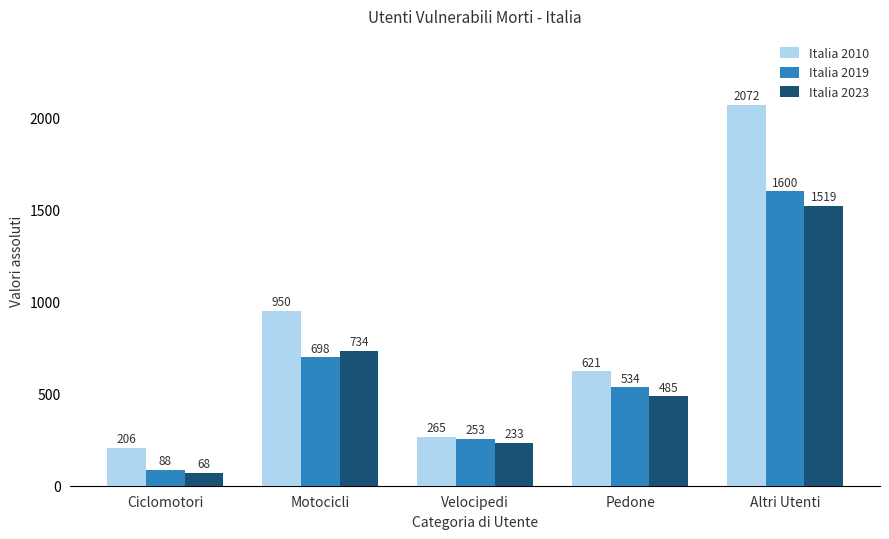

Rank the categories by Italia 2023 value from highest to lowest.

Altri Utenti, Motocicli, Pedone, Velocipedi, Ciclomotori